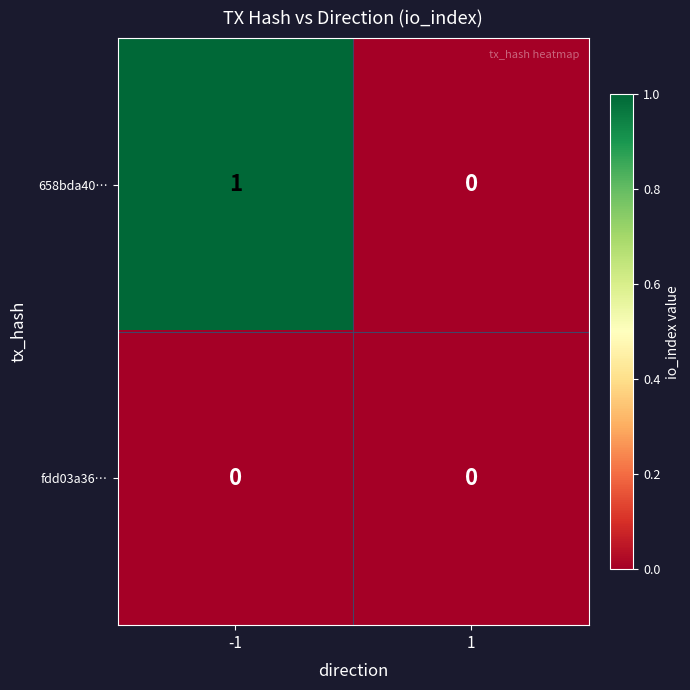

Rank the series by their maximum value, from highest to lowest.

658bda40…, fdd03a36…